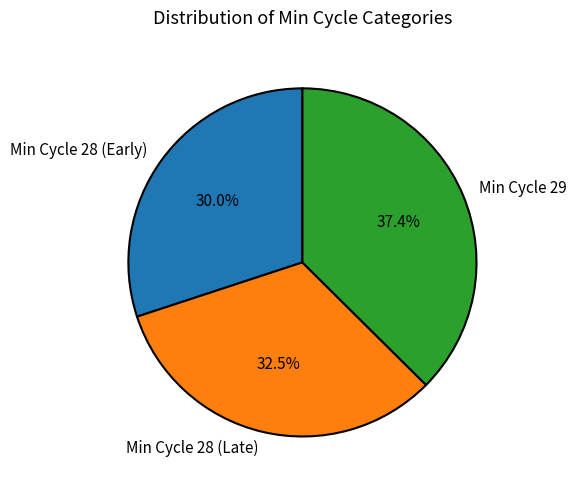

Rank the categories by value from lowest to highest.

Min Cycle 28 (Early), Min Cycle 28 (Late), Min Cycle 29